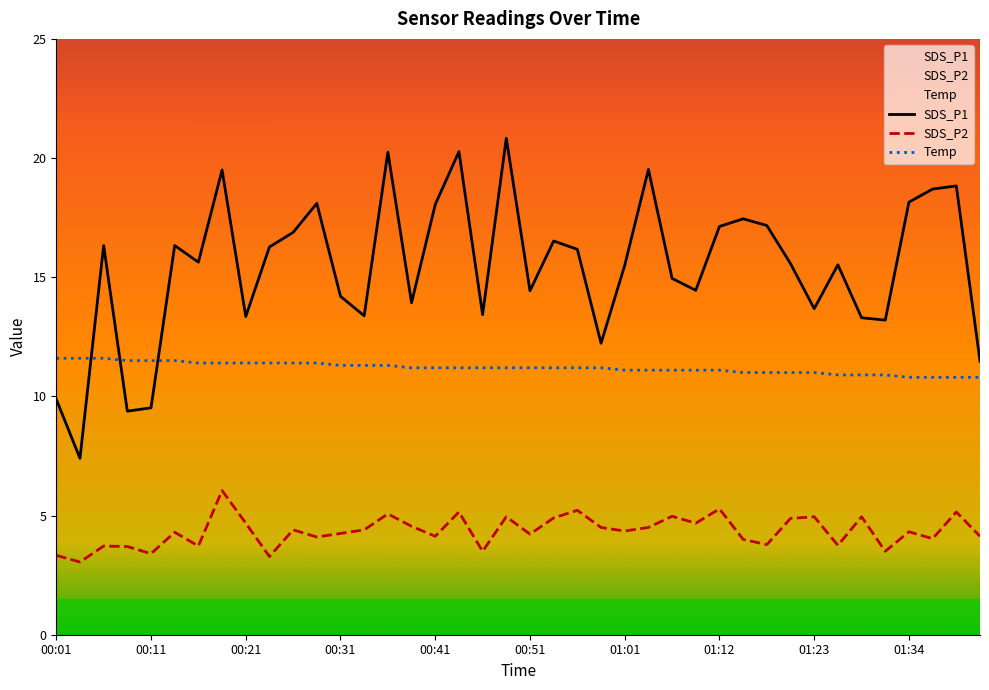

Which series changed the most between 00:59 and 01:36?

SDS_P1